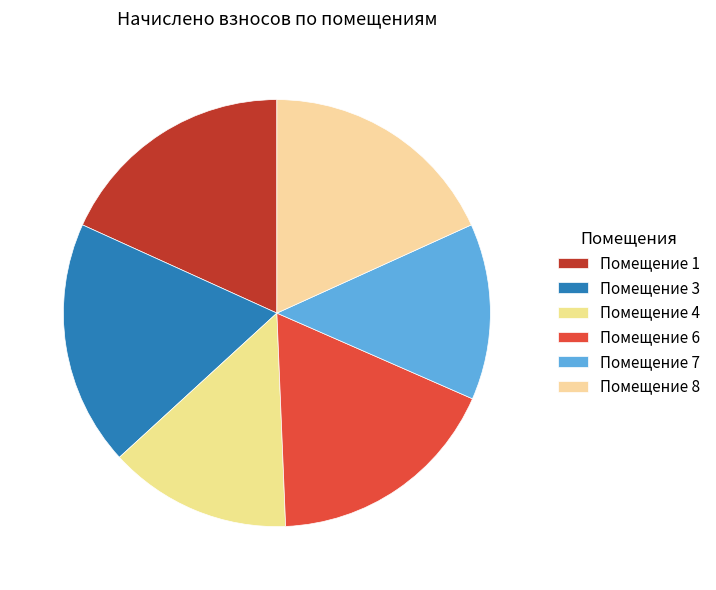

Is there any slice that represents more than half of the pie?

No